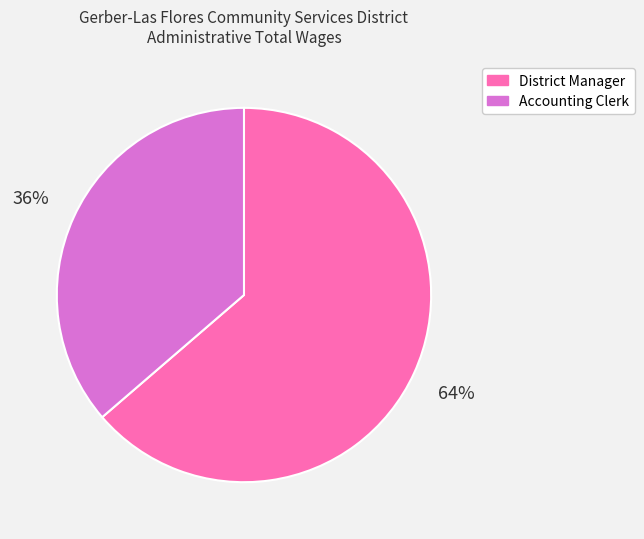

Rank the categories by value from highest to lowest.

District Manager, Accounting Clerk